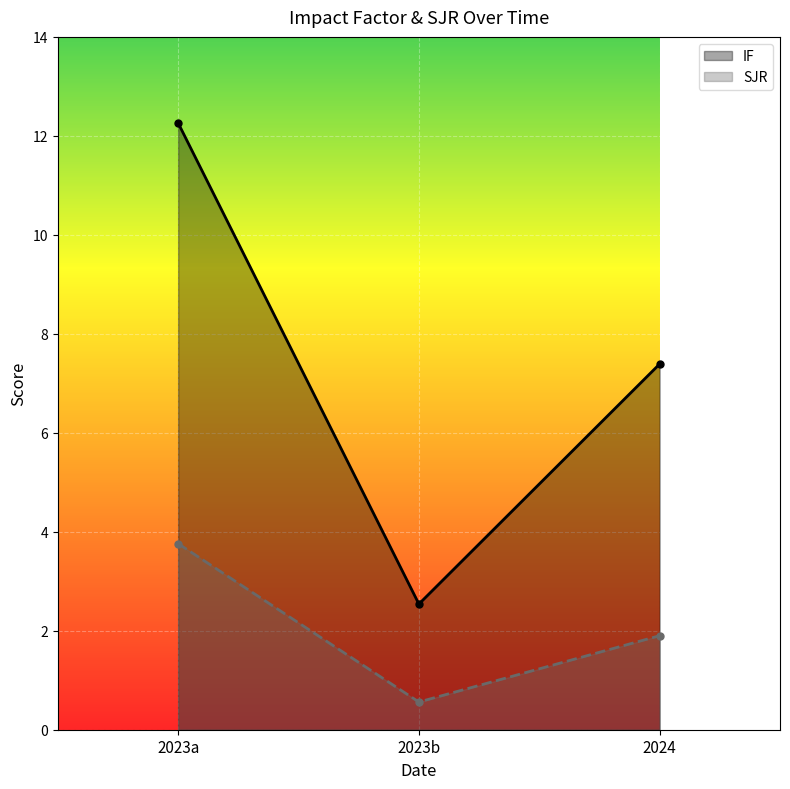

At which category is the sum across all series the highest?

2023a